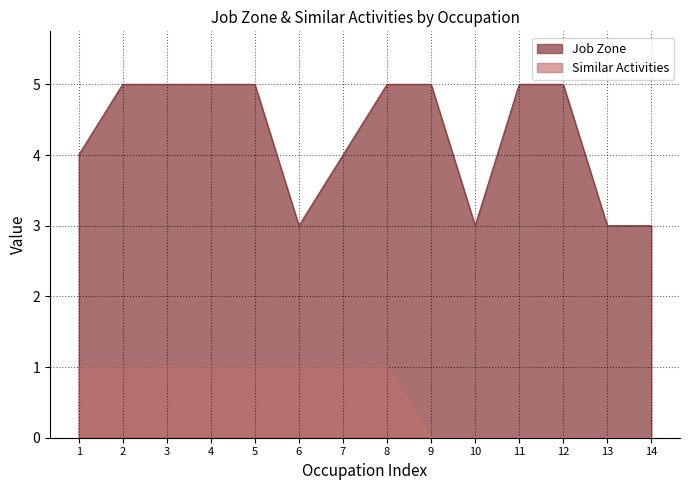

True or false: Job Zone has more than 2 points higher than both neighbors.

False